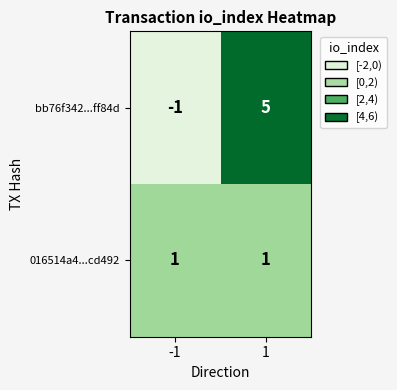

Which category has the highest value across all series?

1